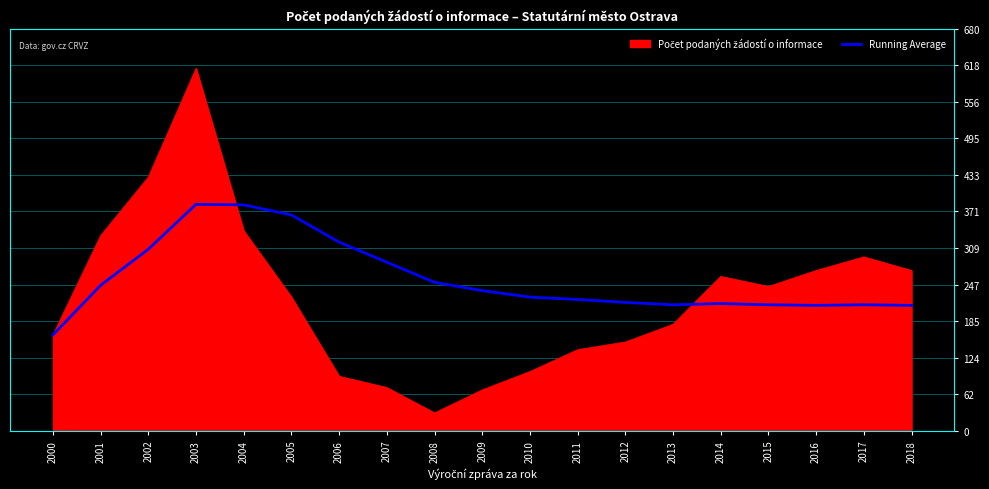

Between 2006 and 2010, which series saw the biggest shift?

Running Average